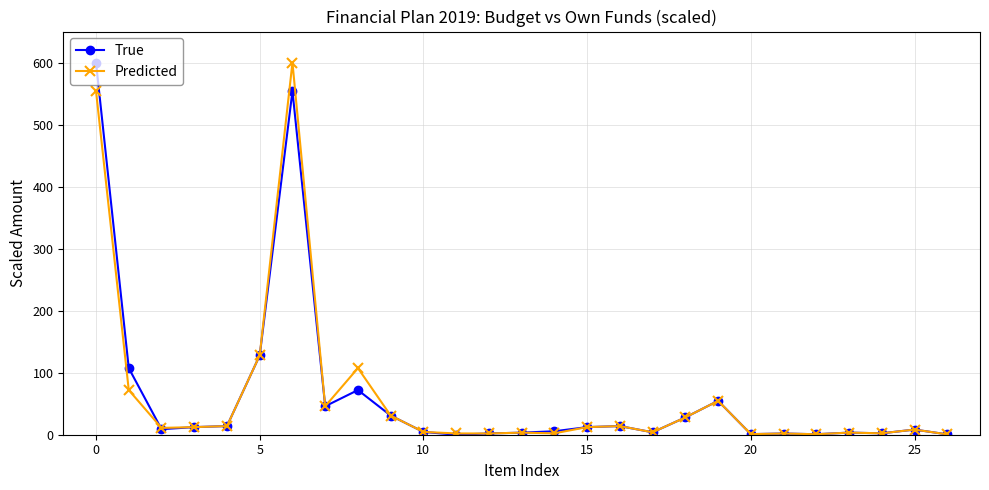

True or false: Predicted has more than 2 interior local peaks.

True